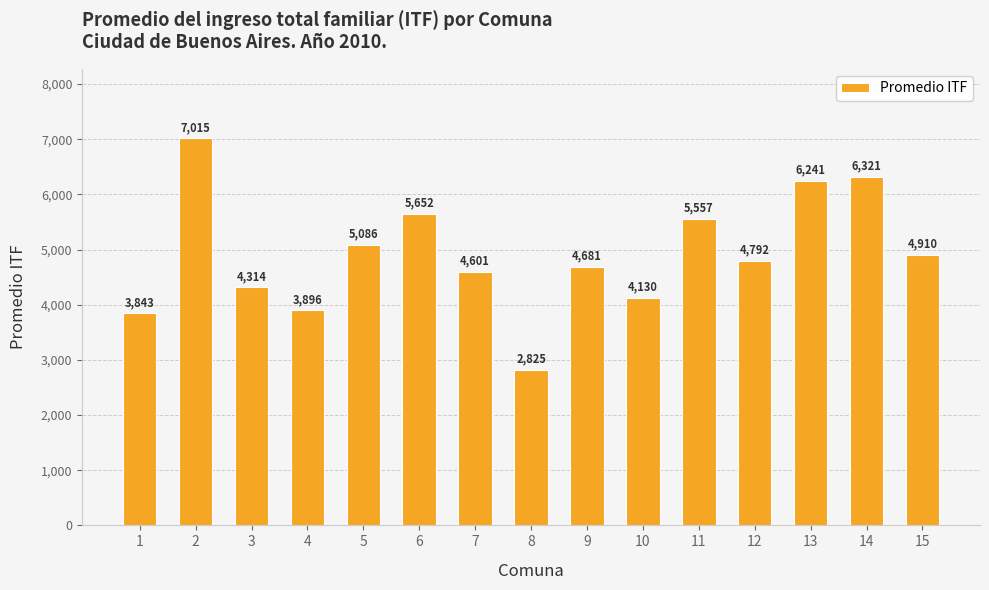

What is the average value?

4924.3